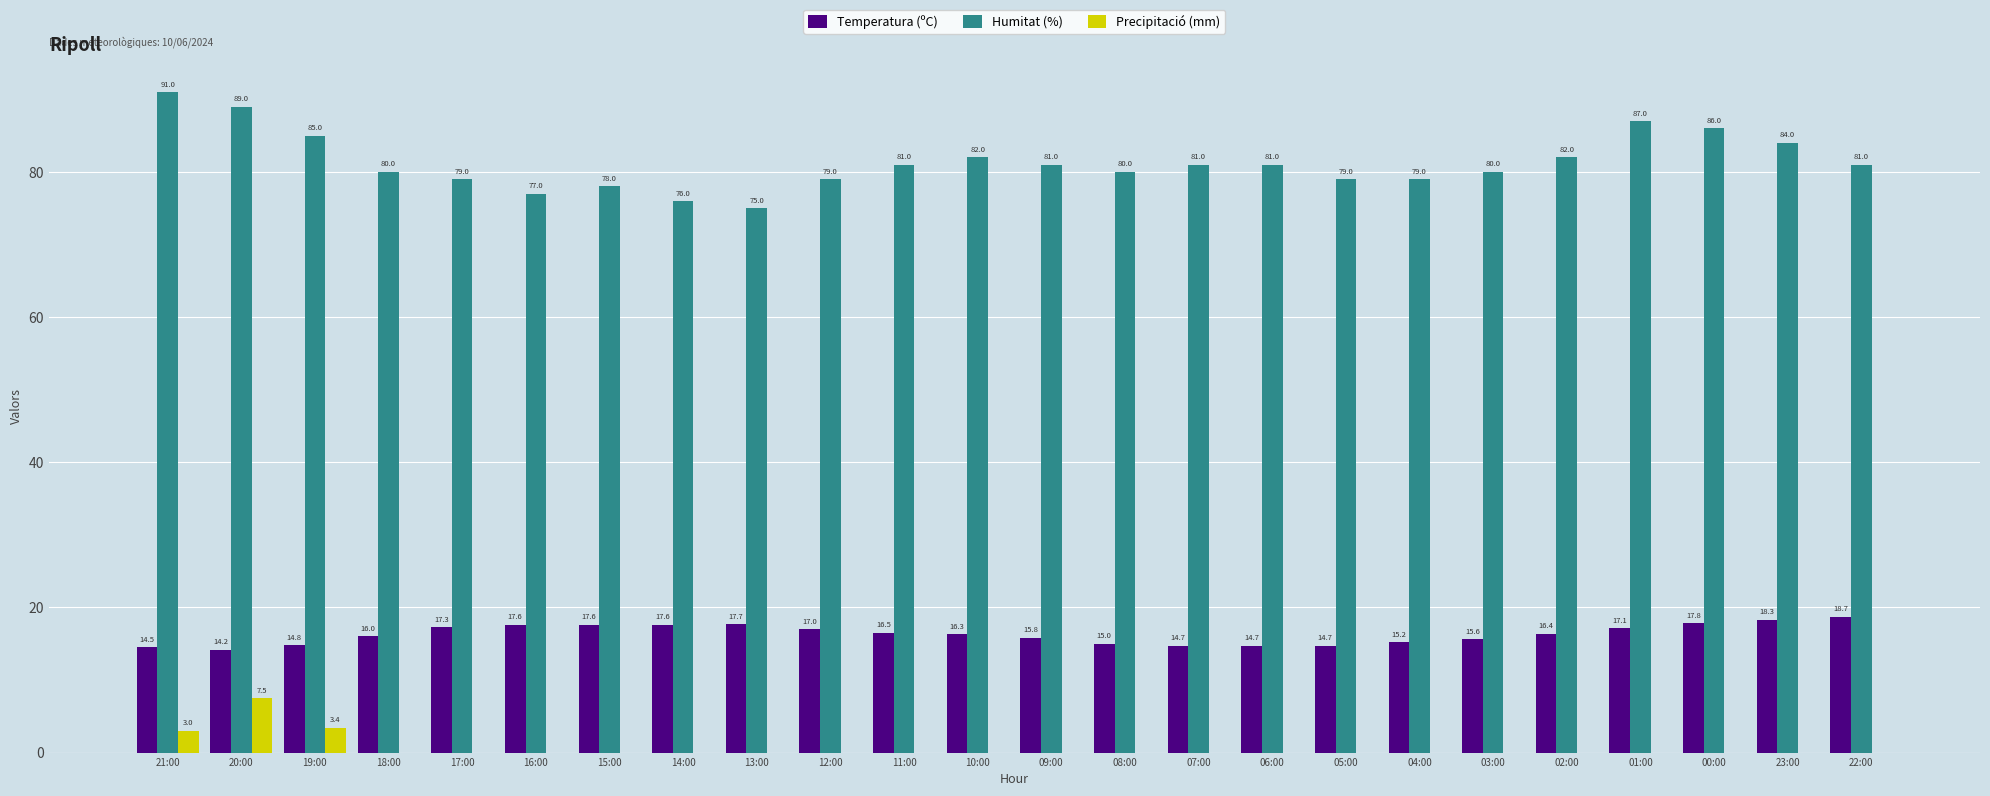

Count the number of data series in this chart.

3